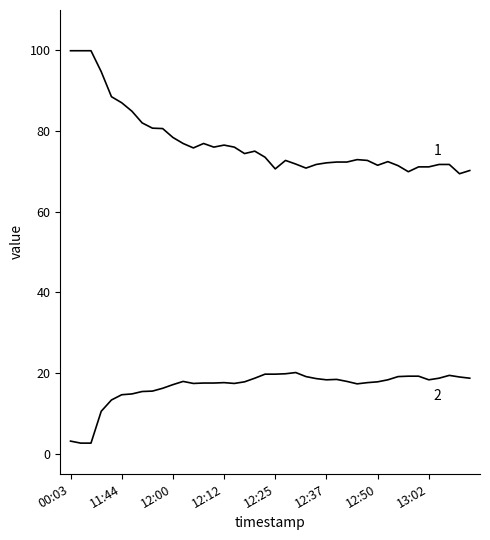

Is this an area chart (filled region under the line)?

No